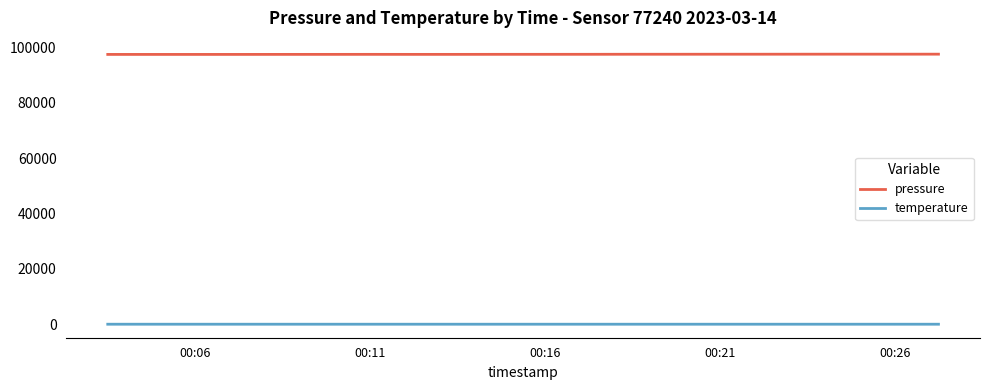

What is the minimum value for pressure?

97559.9